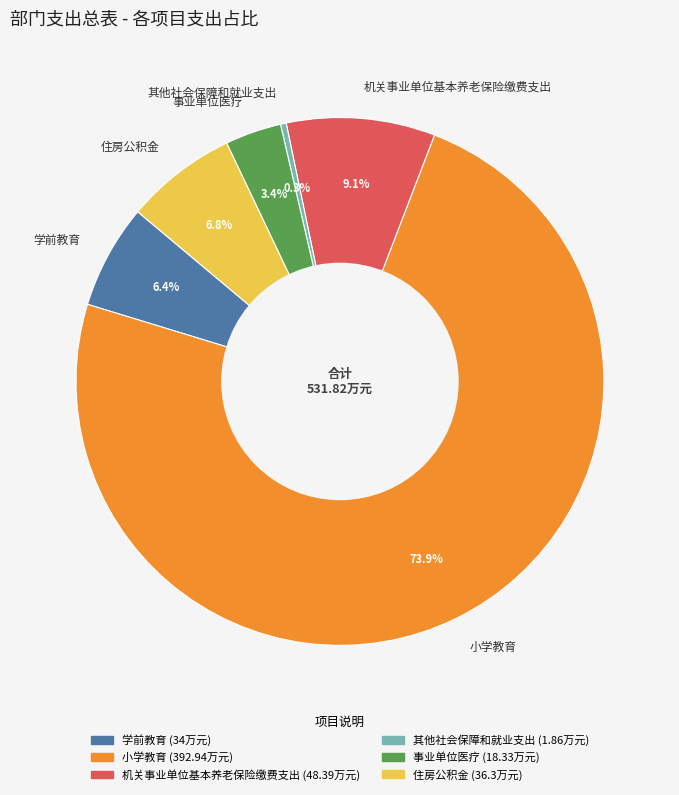

Which has a higher value, 住房公积金 or 机关事业单位基本养老保险缴费支出?

机关事业单位基本养老保险缴费支出